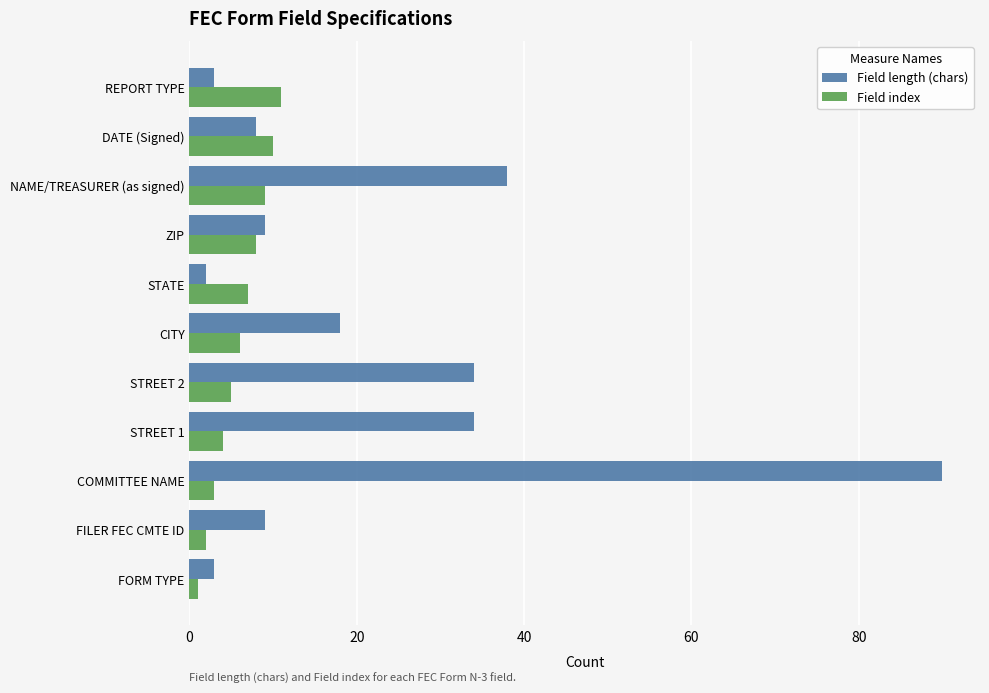

What is the minimum value for Field index?

1